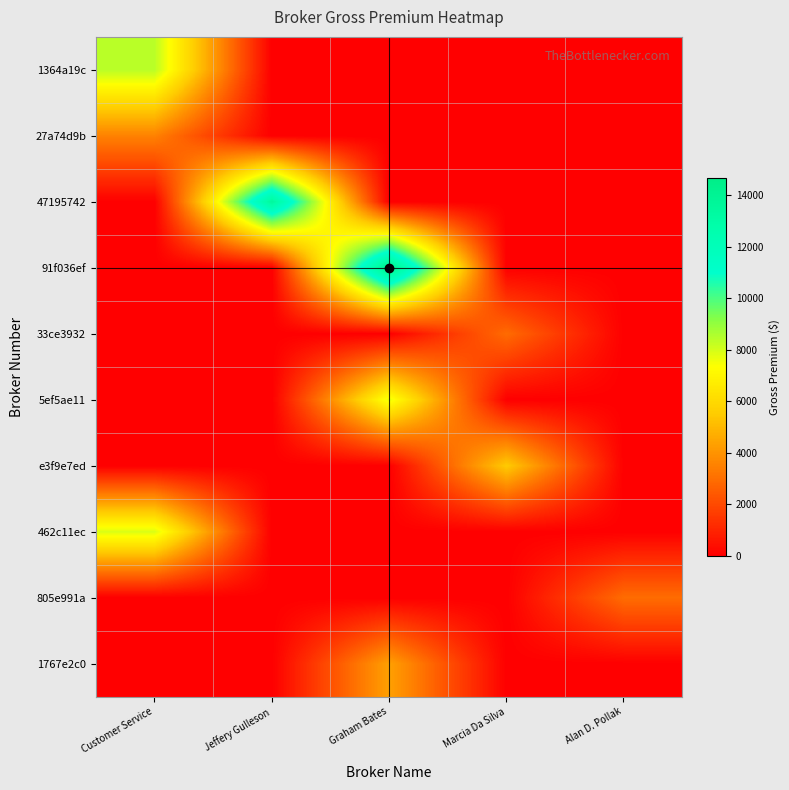

Rank the series at Graham Bates from lowest to highest value.

1364a19c, 27a74d9b, 47195742, 33ce3932, e3f9e7ed, 462c11ec, 805e991a, 1767e2c0, 5ef5ae11, 91f036ef